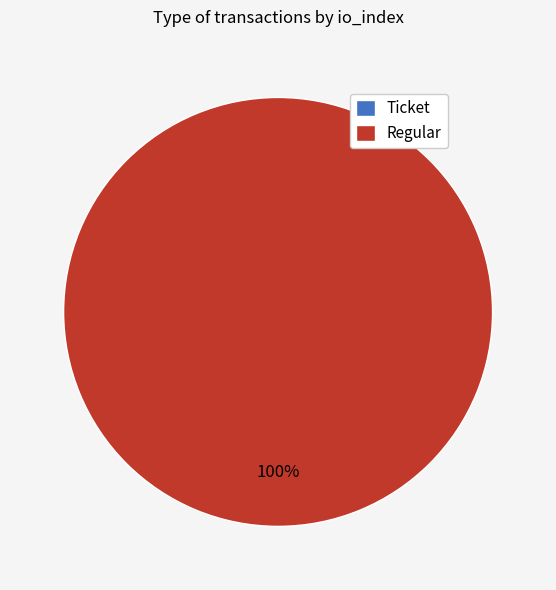

To the nearest percent, what is the difference between the largest and smallest slice percentages?

100%